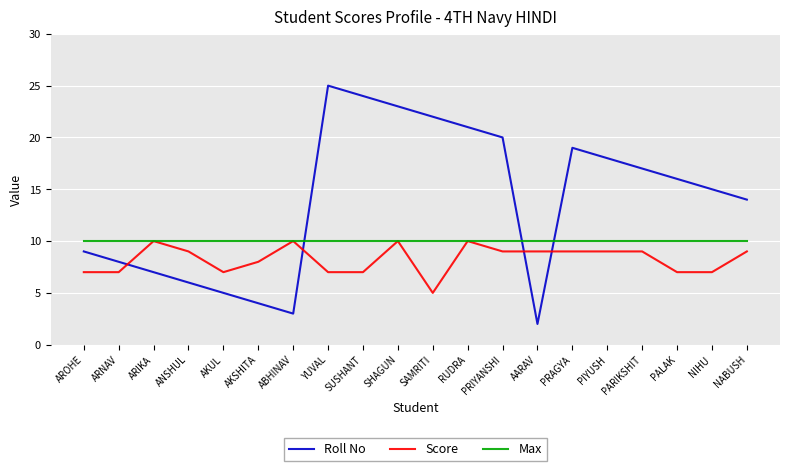

Which series has the largest total across all categories?

Roll No